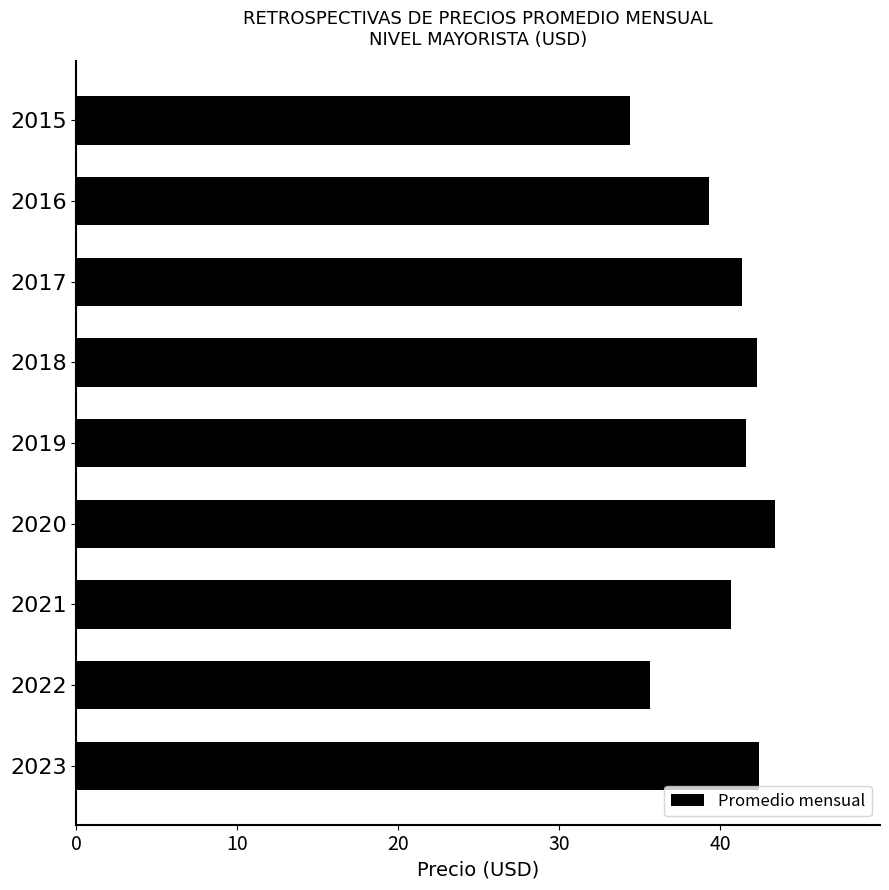

How many bars are there in total?

9